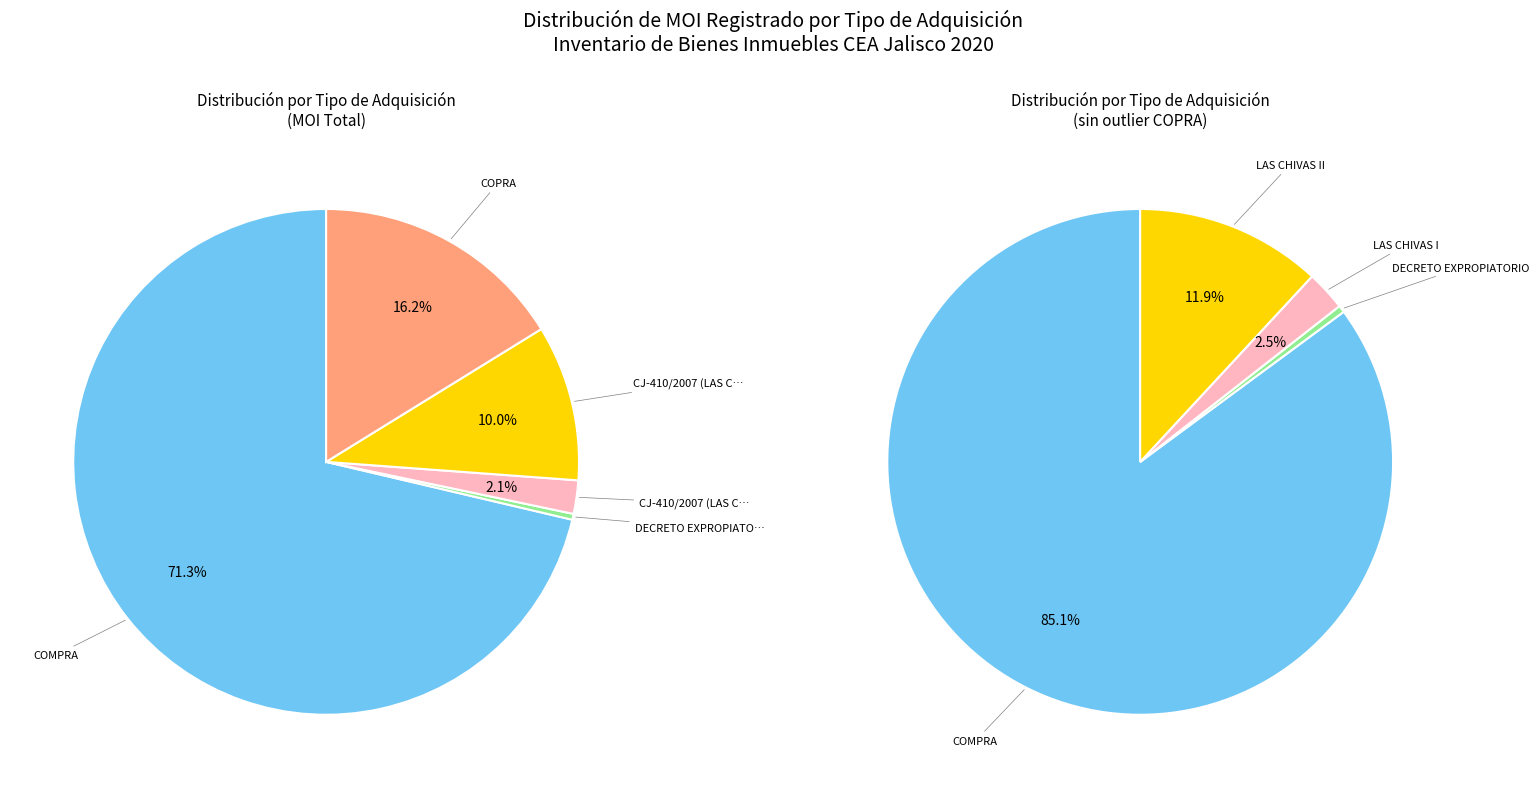

What is the ratio of the value at COPRA to the value at DECRETO EXPROPIATORIO?

53.0